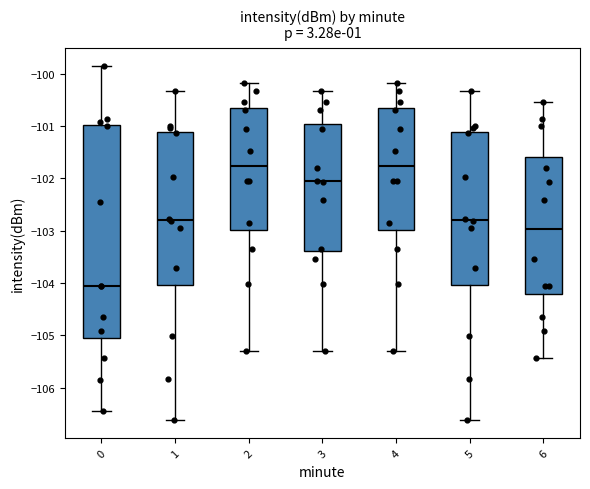

Where is the lower edge of the box at x = 5 on the y-axis? The values are not printed on the chart, so give them approximately, as read against the axis.

-104.0